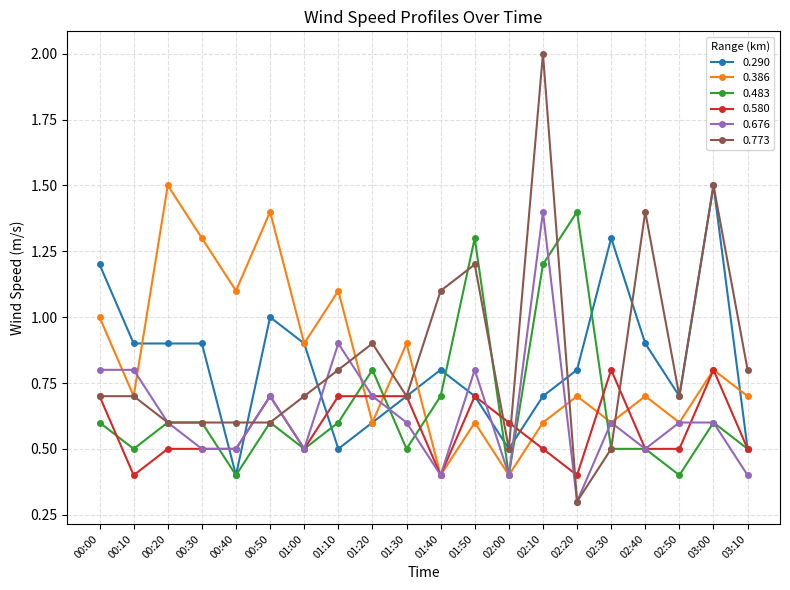

Where is the first local minimum for 0.483?

00:10